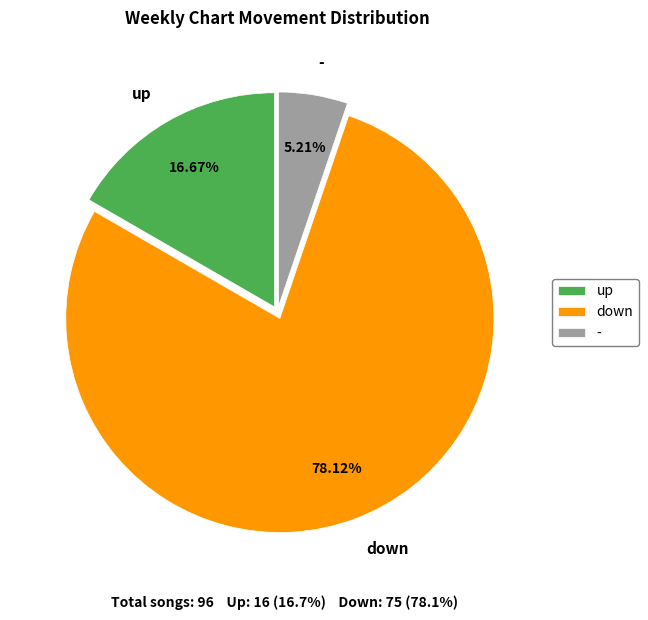

Is there a majority slice in this chart?

Yes